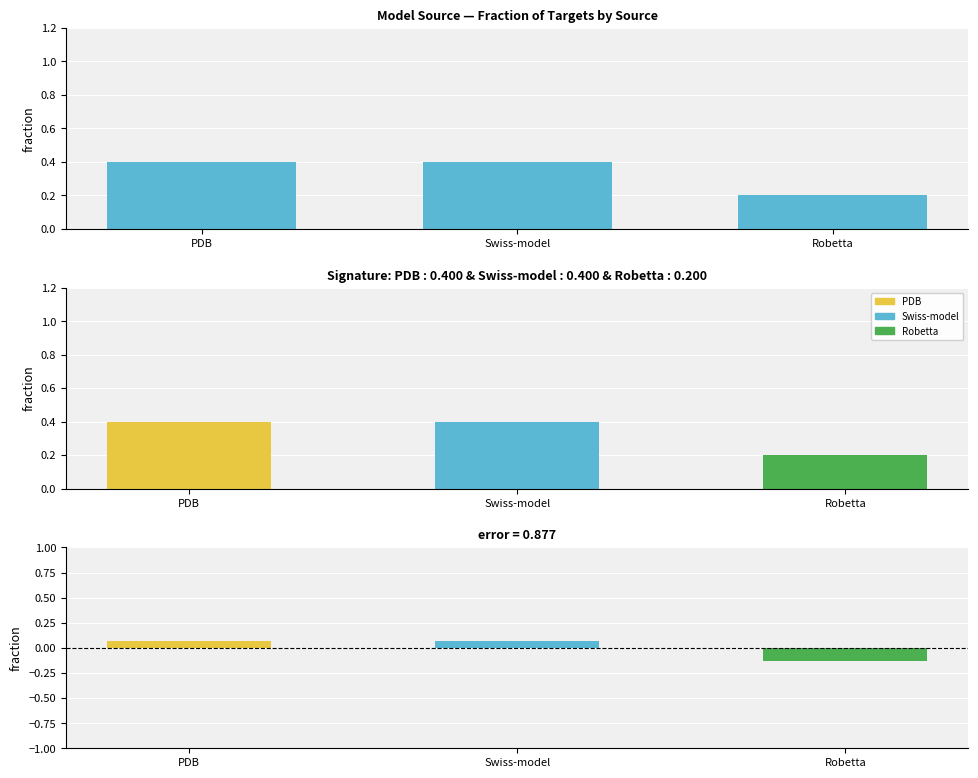

Are the bars horizontal?

No